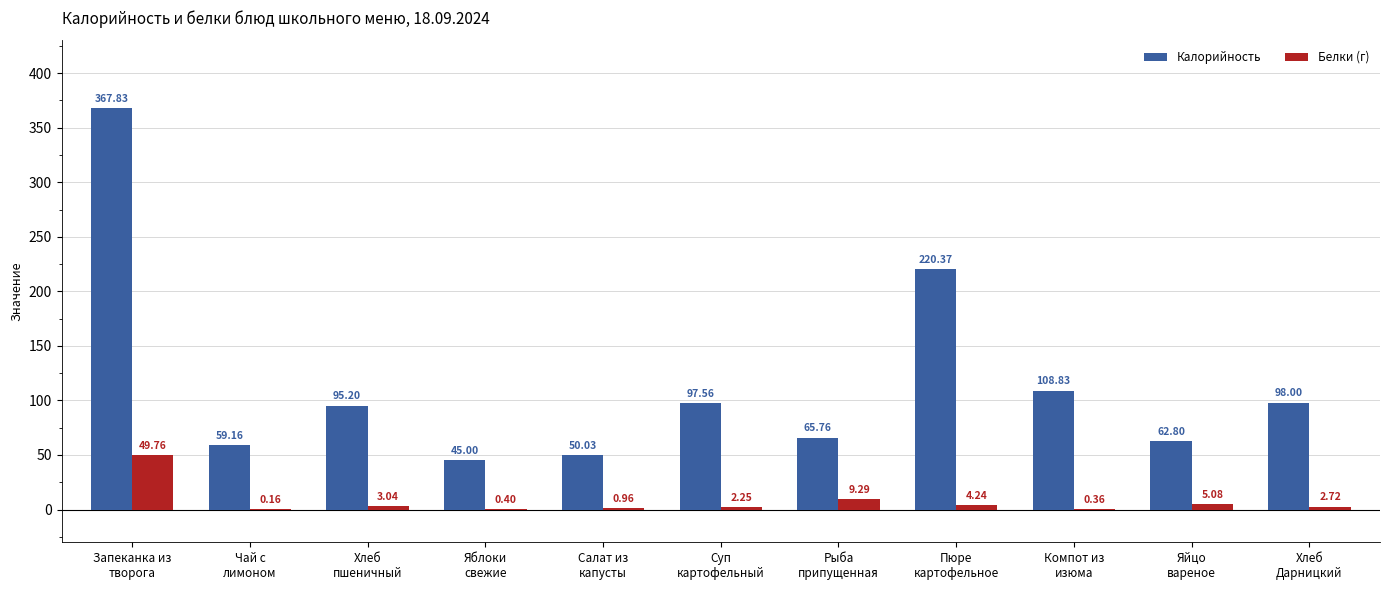

Which series has the largest total across all categories?

Калорийность